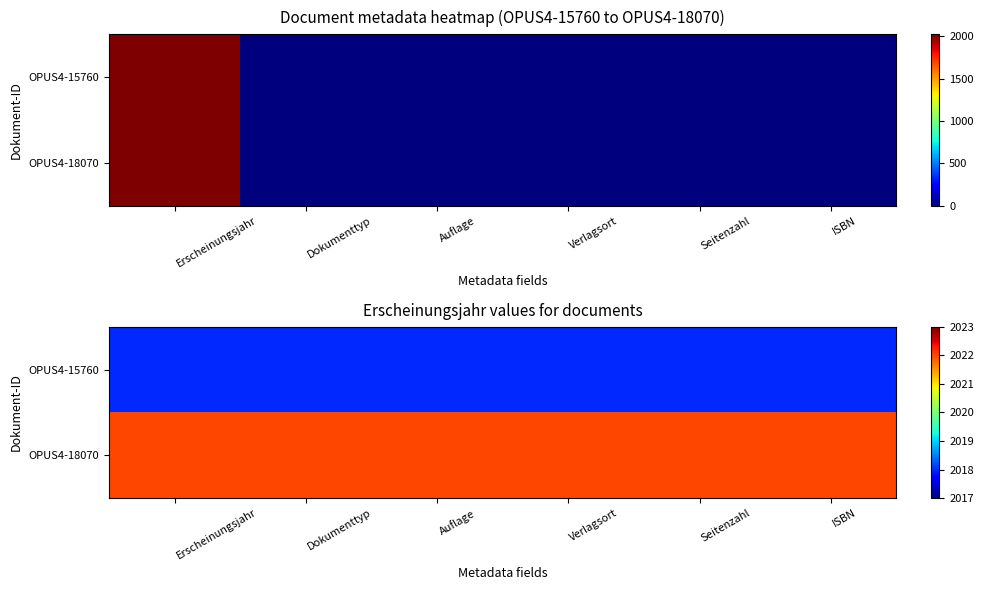

The OPUS4-18070 series shows 2679 at Dokumenttyp. True or false?

False